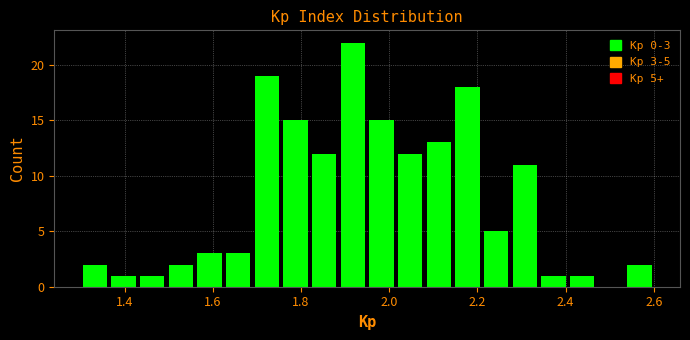

Around what value on the x-axis is the tallest bar? Give the approximate position of its centre, as read against the axis.

1.92